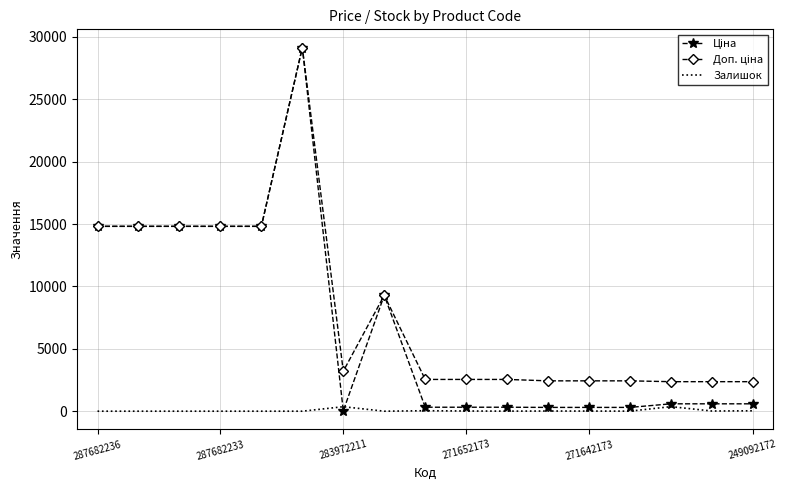

How many values in the Доп. ціна series are below 2546?

6